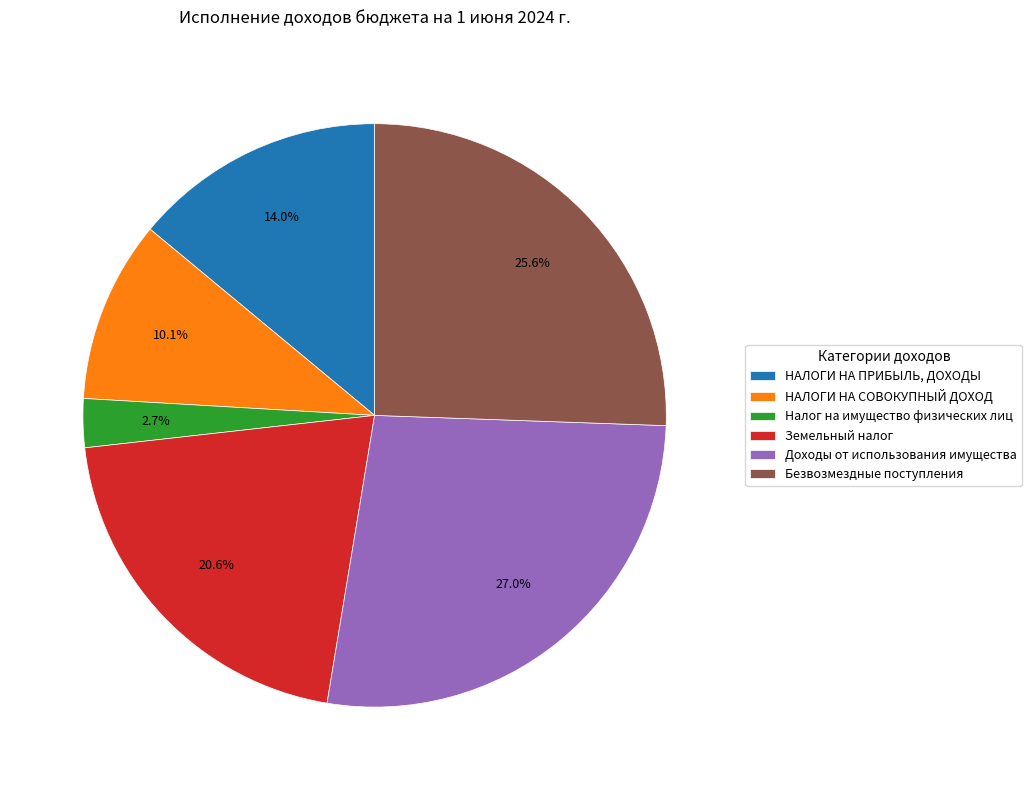

To the nearest percent, what is the combined percentage of Доходы от использования имущества and НАЛОГИ НА ПРИБЫЛЬ, ДОХОДЫ?

41%